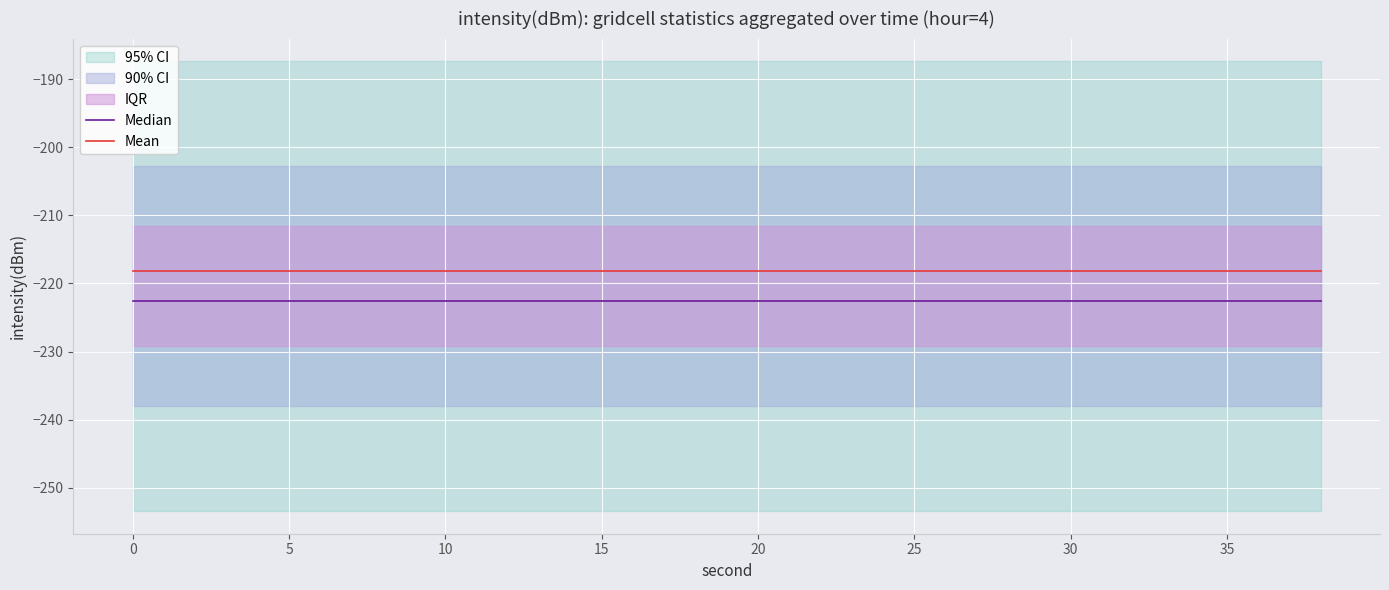

True or false: Mean has more than 1 points higher than both neighbors.

False